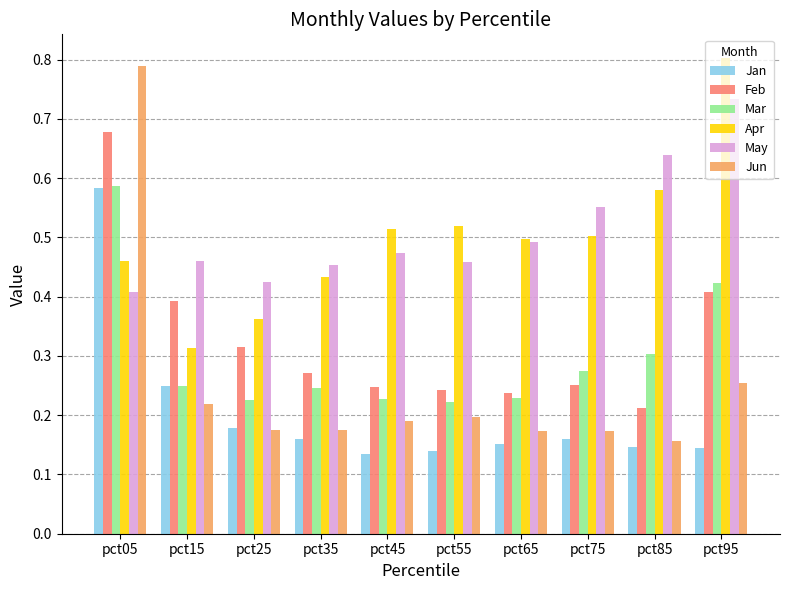

Between pct35 and pct85, which series saw the biggest shift?

May